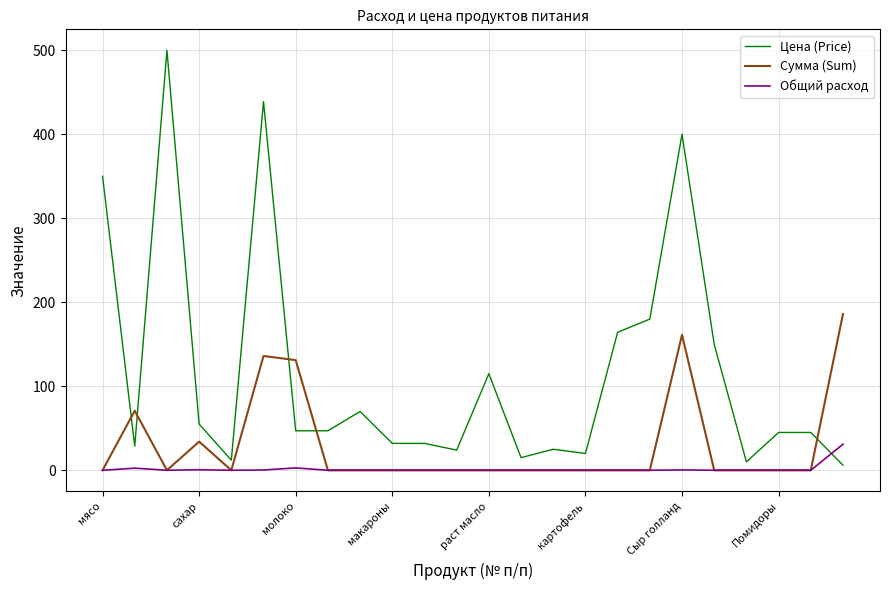

Which series has the largest range (max minus min)?

Цена (Price)